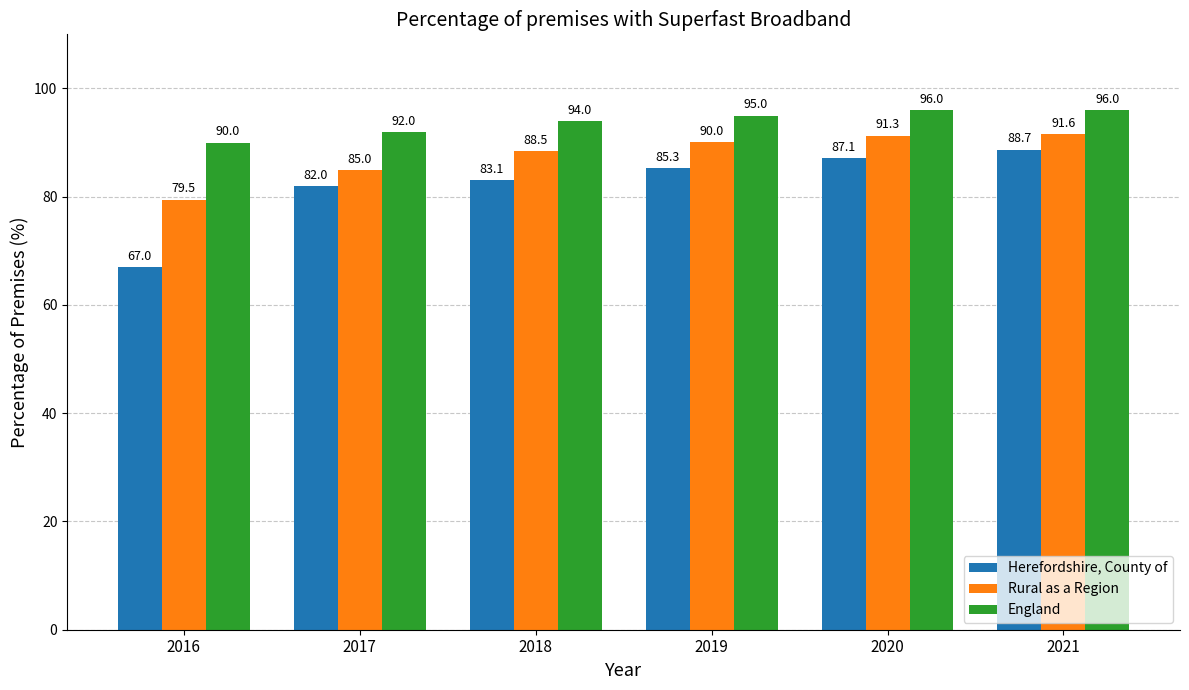

Count the number of categories in the chart.

6